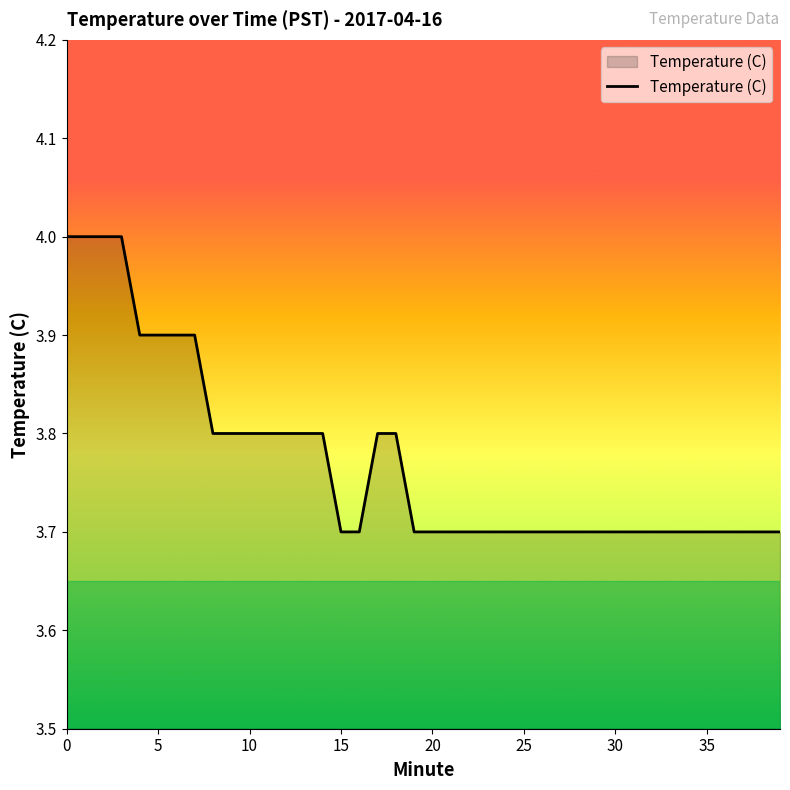

What is the maximum value shown in the chart?

4.0